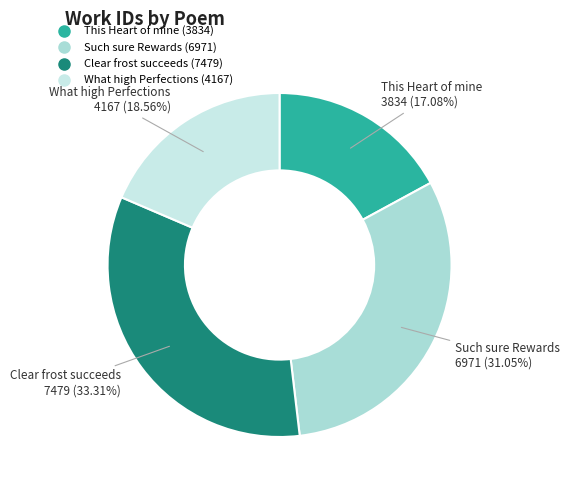

To the nearest percent, what is the difference between the largest and smallest slice percentages?

16%